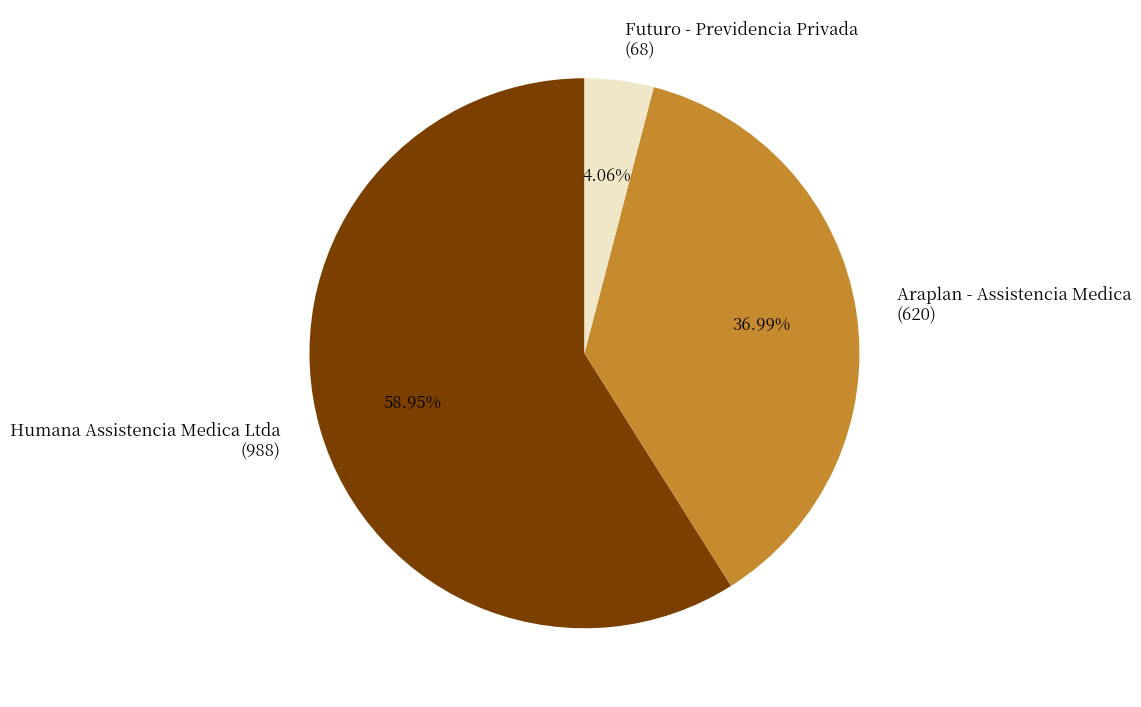

Rank the categories by value from highest to lowest.

Humana Assistencia Medica Ltda (988), Araplan - Assistencia Medica (620), Futuro - Previdencia Privada (68)